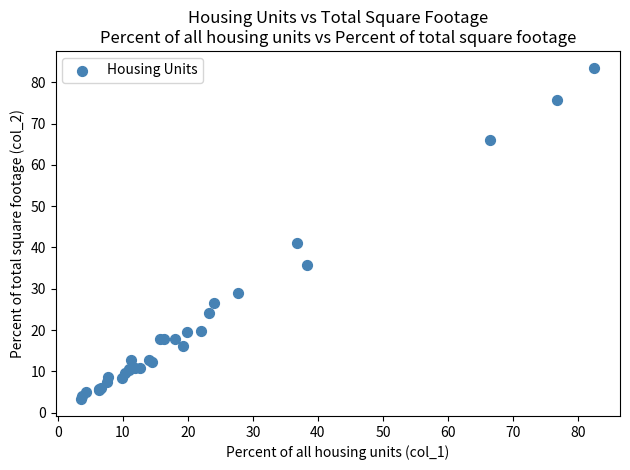

What Y value in the scatter plot is closest to 43?

41.0